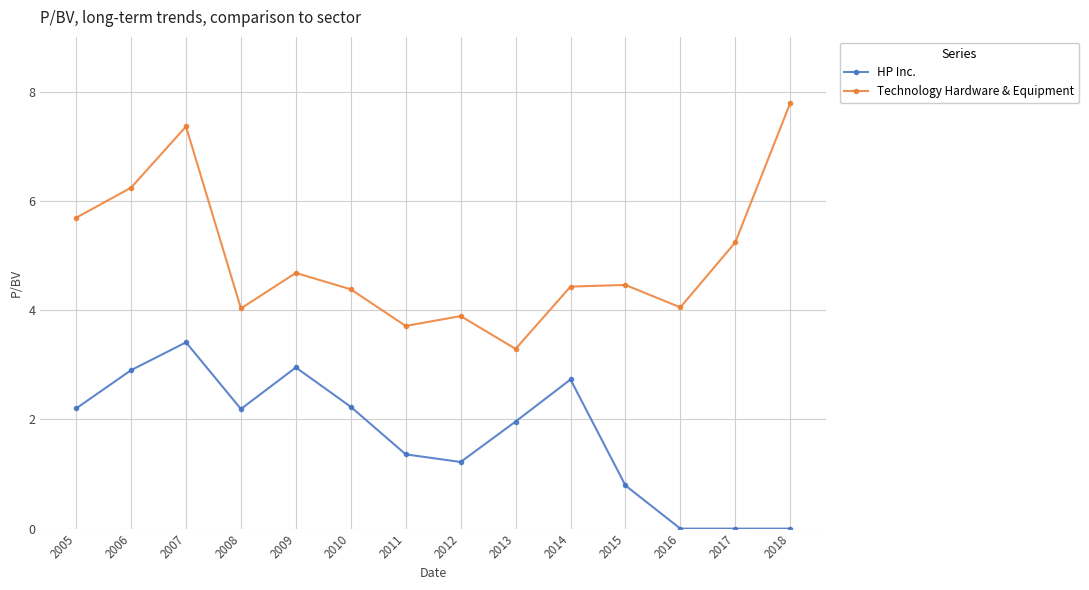

Between 2006 and 2012, which series saw the biggest shift?

Technology Hardware & Equipment